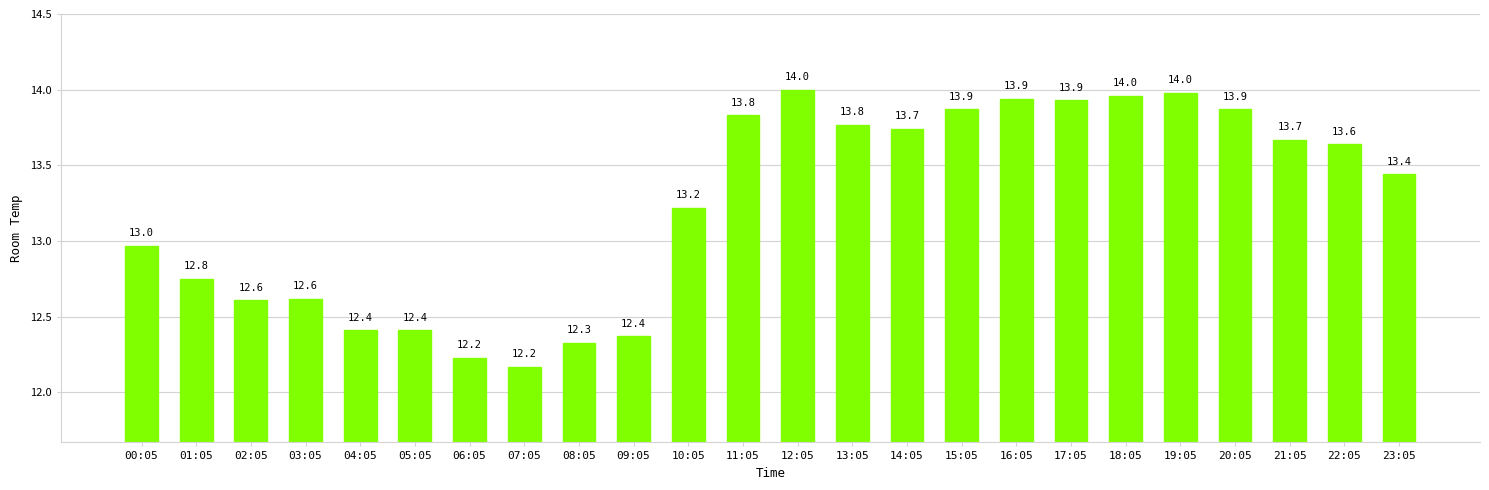

Between 10:05 and 20:05, which is larger?

20:05